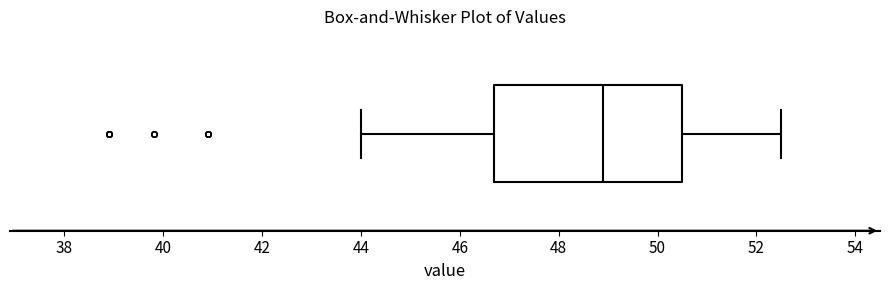

Read this box plot against the x-axis: the position of the median line, the range covered by the box, and the ends of both whiskers. The values are not printed on the chart, so give them approximately, as read against the axis.

median 49.0, box 46.8 to 50.6, whiskers 44.0 to 52.6